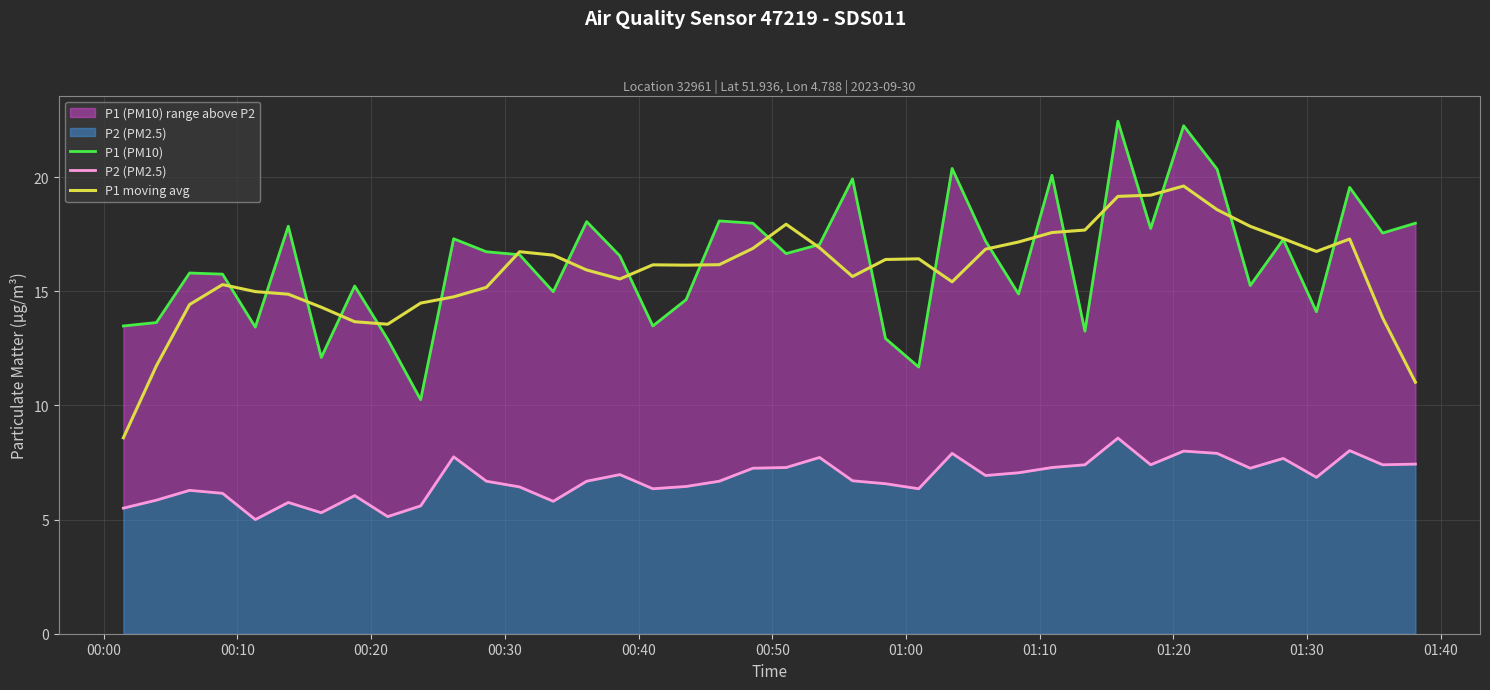

Reading left to right, list all the values displayed in this chart.

P1 (PM10): 13.5	13.6	15.8	15.8	13.4	17.9	12.1	15.2	12.9	10.2	17.3	16.7	16.6	15.0	18.1	16.6	13.5	14.6	18.1	18.0	16.6	17.1	19.9	12.9	11.7	20.4	17.2	14.9	20.1	13.2	22.4	17.8	22.2	20.4	15.2	17.3	14.1	19.6	17.6	18.0
P2 (PM2.5): 5.5	5.8	6.3	6.2	5.0	5.8	5.3	6.0	5.1	5.6	7.8	6.7	6.4	5.8	6.7	7.0	6.3	6.5	6.7	7.2	7.3	7.7	6.7	6.6	6.3	7.9	6.9	7.0	7.3	7.4	8.6	7.4	8.0	7.9	7.2	7.7	6.8	8.0	7.4	7.4
P1 moving avg: 8.6	11.7	14.4	15.3	15.0	14.9	14.3	13.7	13.6	14.5	14.8	15.2	16.7	16.6	15.9	15.5	16.2	16.1	16.2	16.9	17.9	16.9	15.6	16.4	16.4	15.4	16.8	17.2	17.6	17.7	19.2	19.2	19.6	18.6	17.8	17.3	16.7	17.3	13.8	11.0